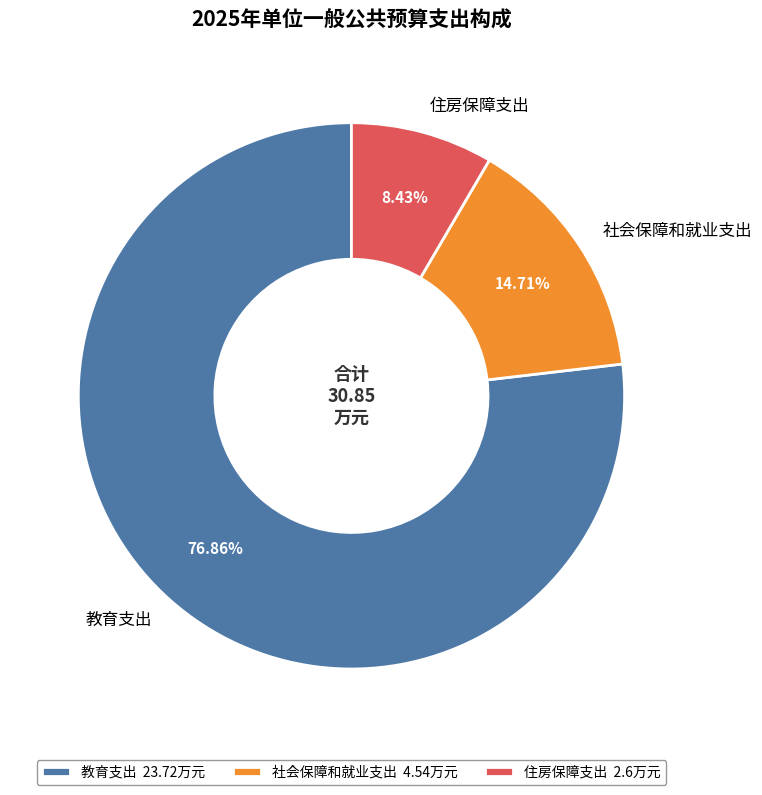

Rank the categories by value from lowest to highest.

住房保障支出, 社会保障和就业支出, 教育支出